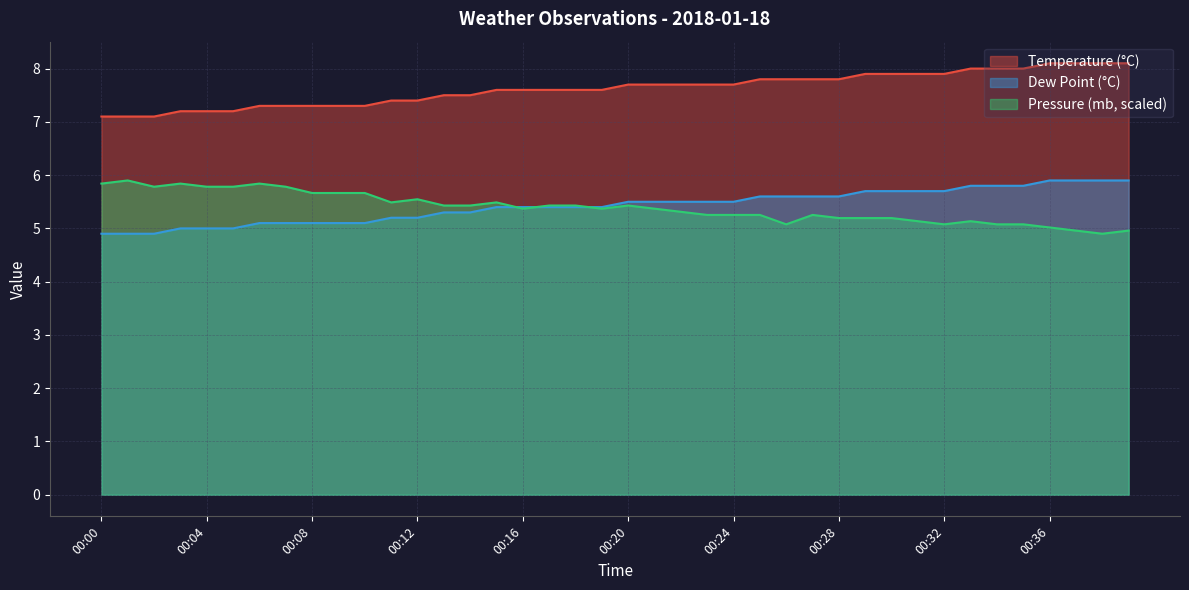

What is the difference between the maximum and minimum values in the Temperature (°C) series?

1.0